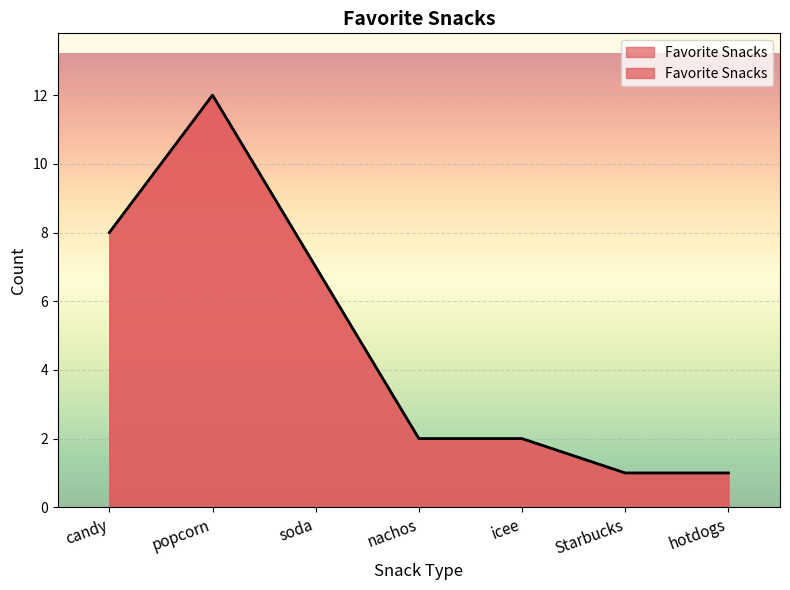

What is the sum of the values at hotdogs and icee?

3